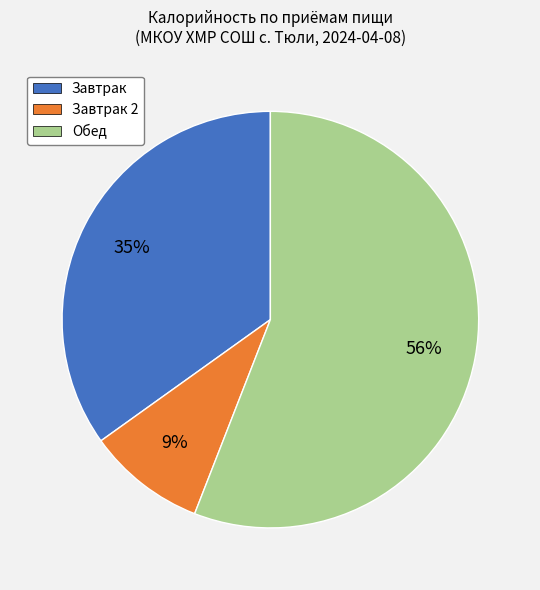

Does any single category account for the majority?

Yes